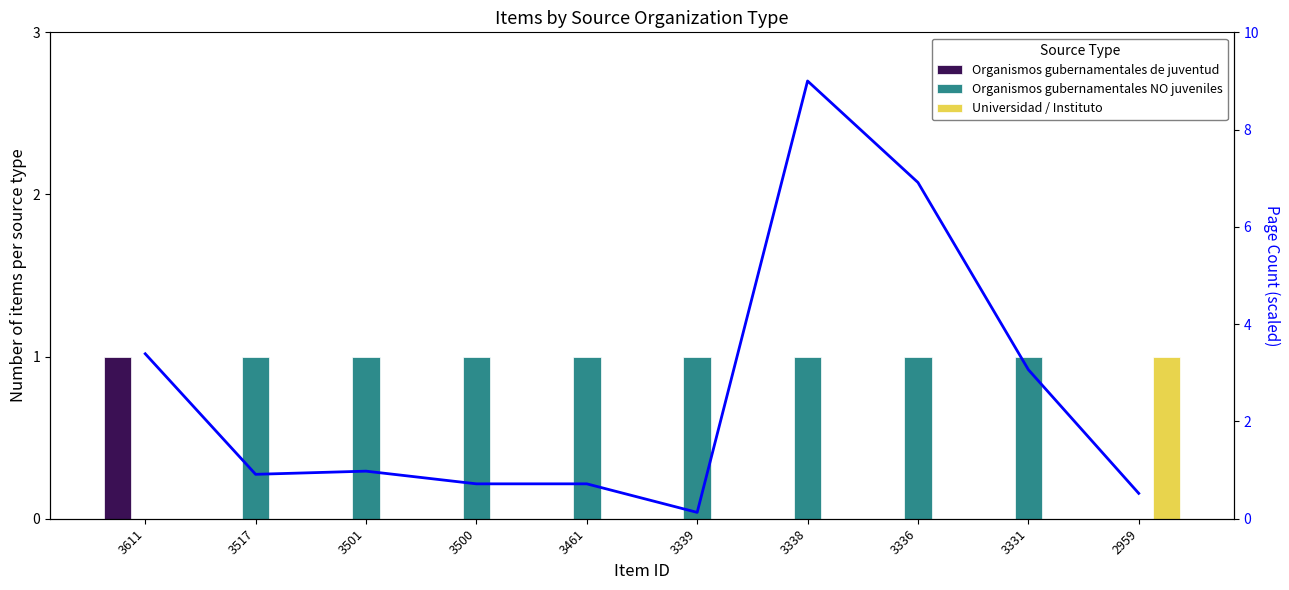

True or false: Organismos gubernamentales de juventud has a value of 0 at 3339.

False